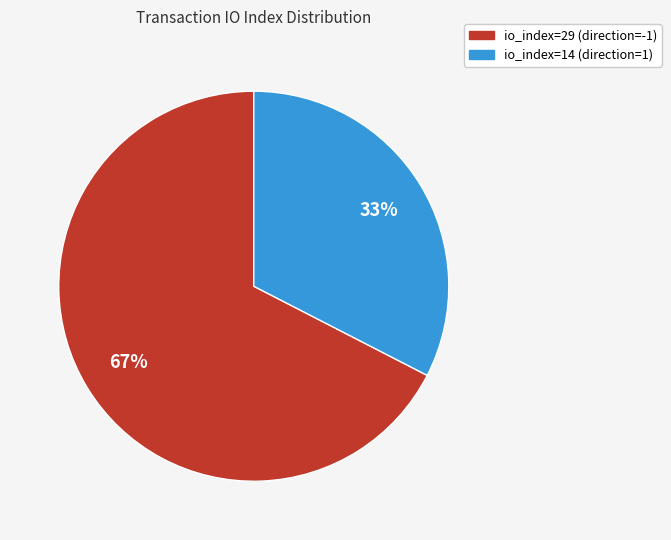

Between io_index=29 (direction=-1) and io_index=14 (direction=1), which is larger?

io_index=29 (direction=-1)